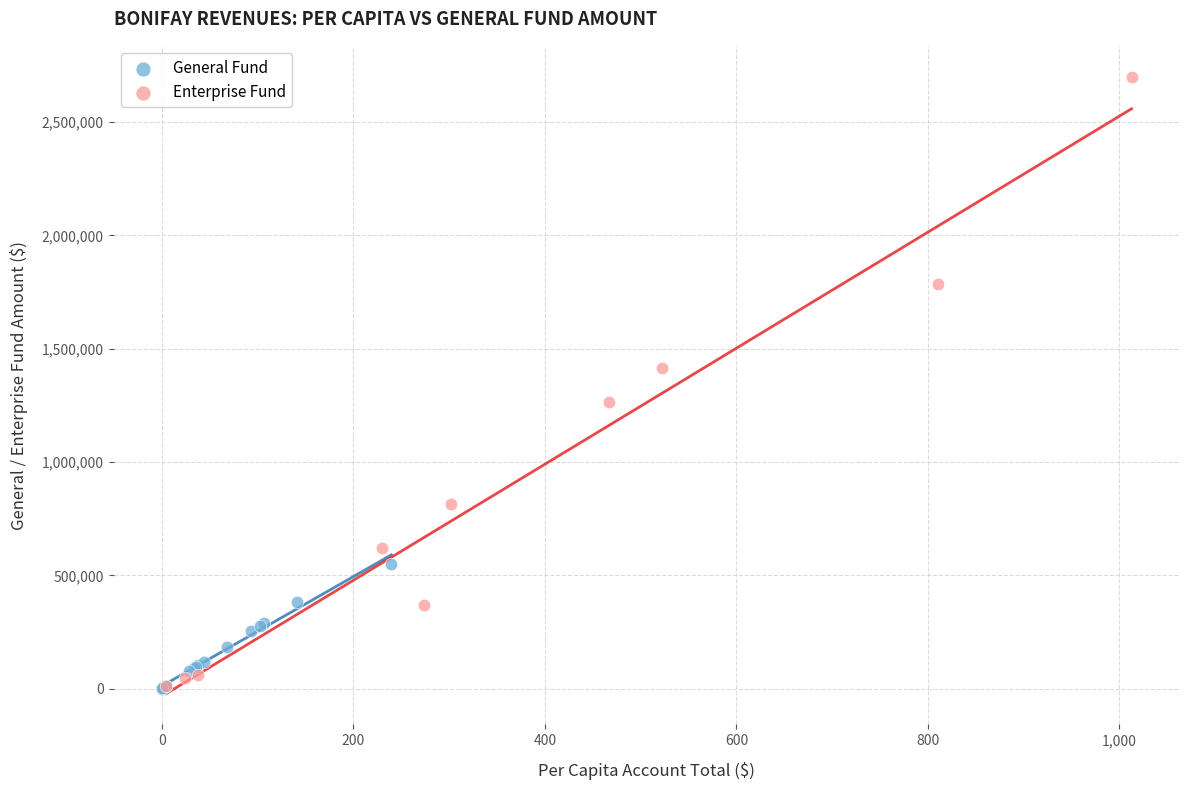

Which series has the largest Y range (max minus min)?

Enterprise Fund